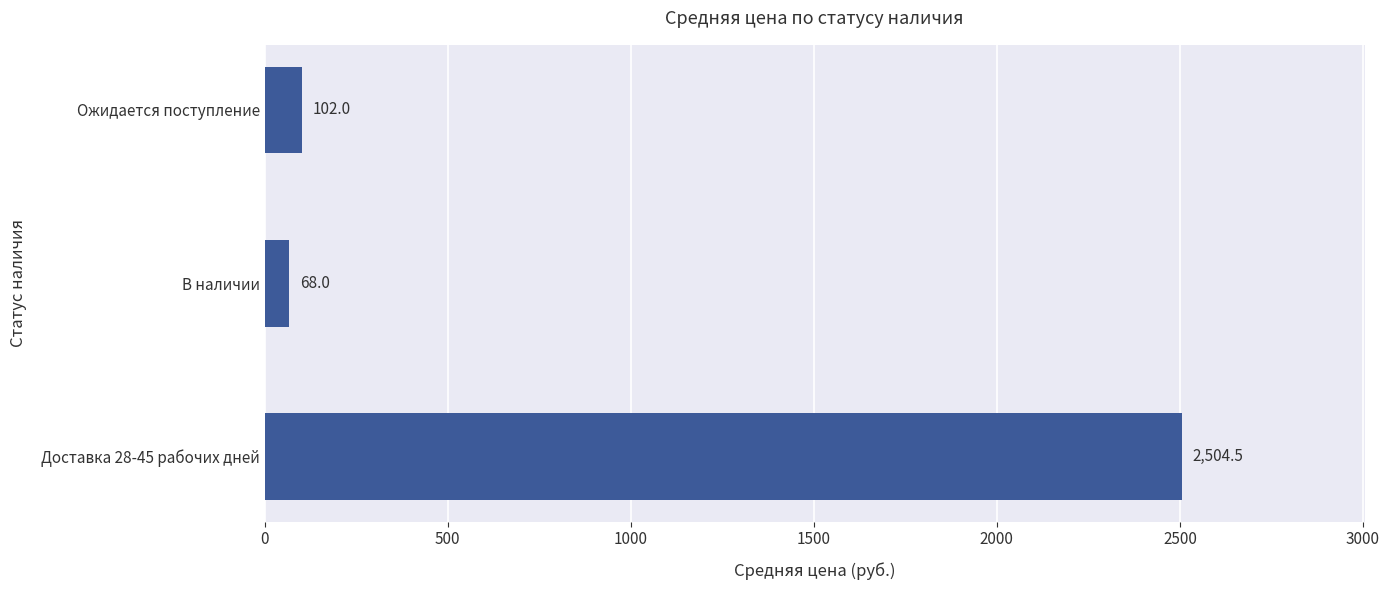

Are the bars grouped side by side (vs. stacked)?

No